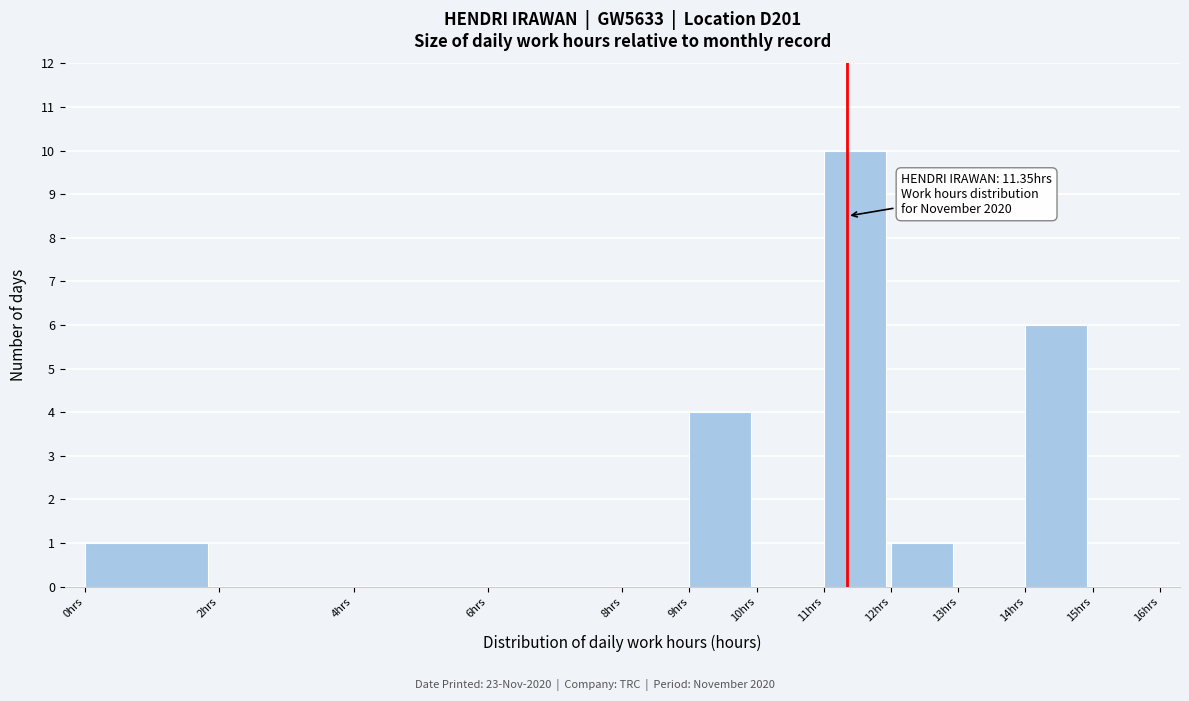

Over which range of the x-axis is the bar tallest?

11 to 12